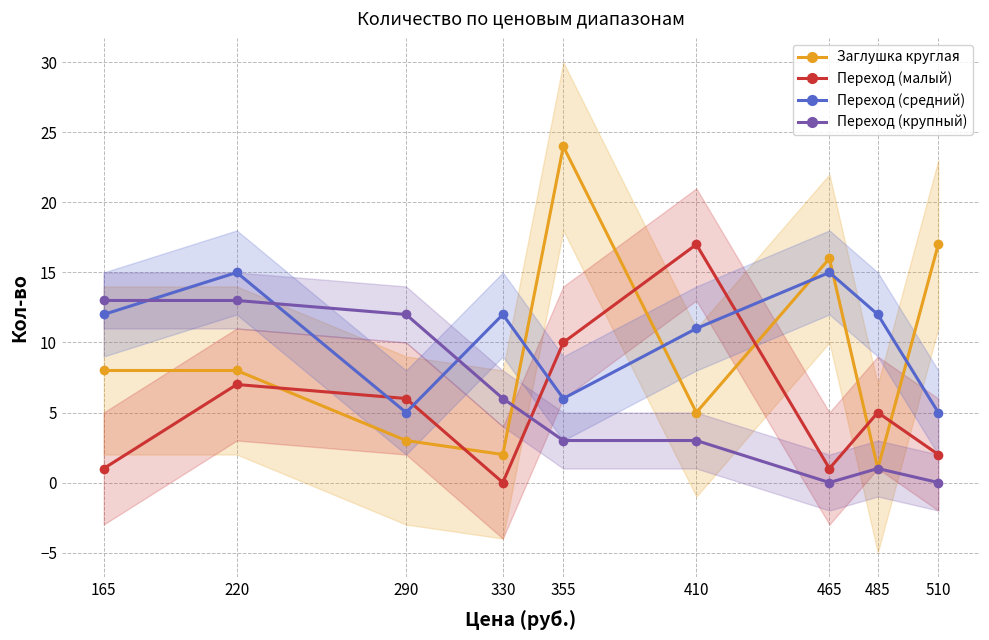

What is the difference between the maximum and minimum values in the Переход (малый) series?

17